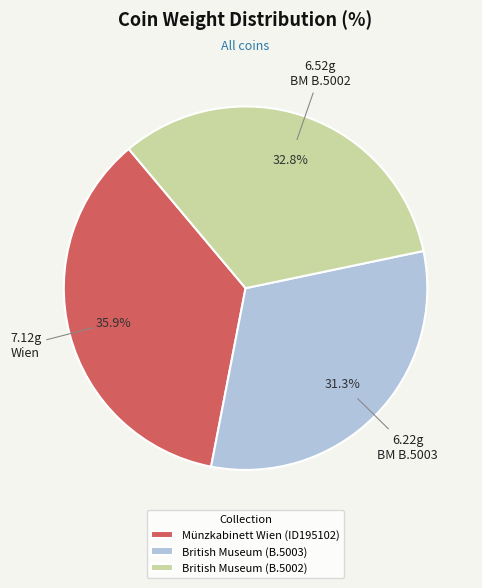

What percentage is the British Museum (B.5003) slice, to the nearest percent?

31%